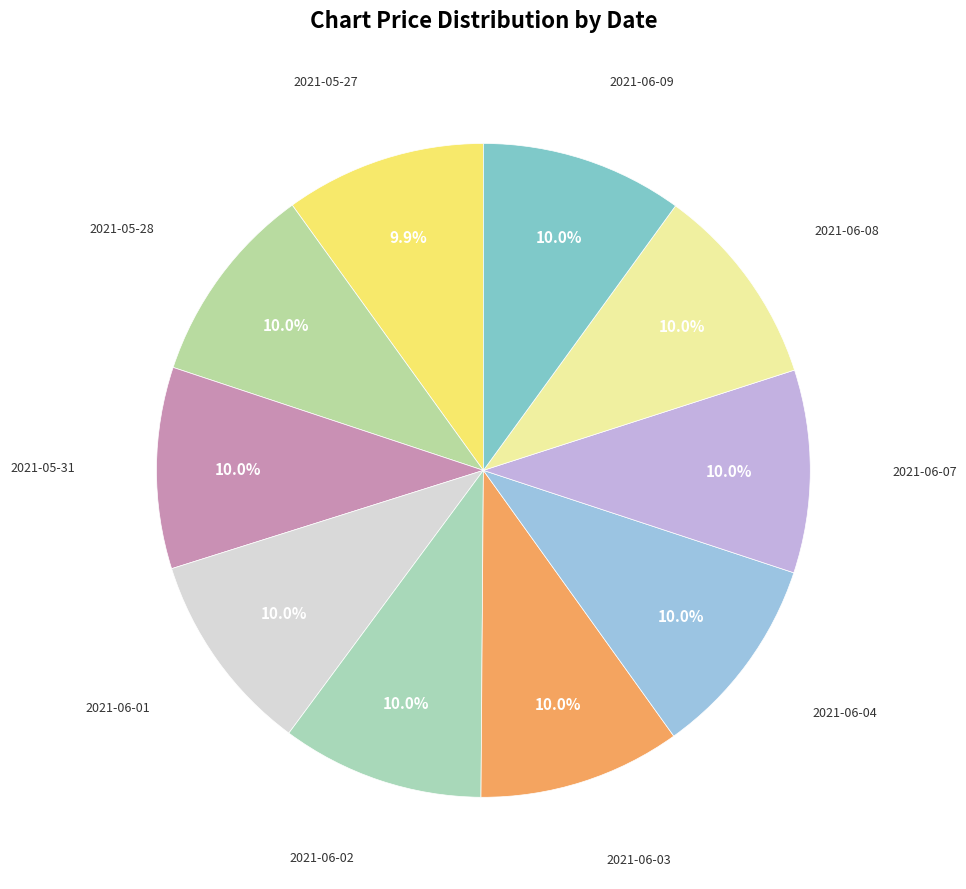

Count the number of slices in the pie.

10